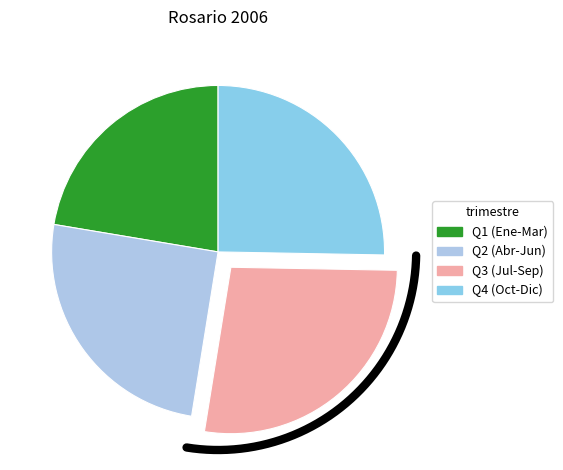

Is the sum of Septiembre and Diciembre greater than half?

No